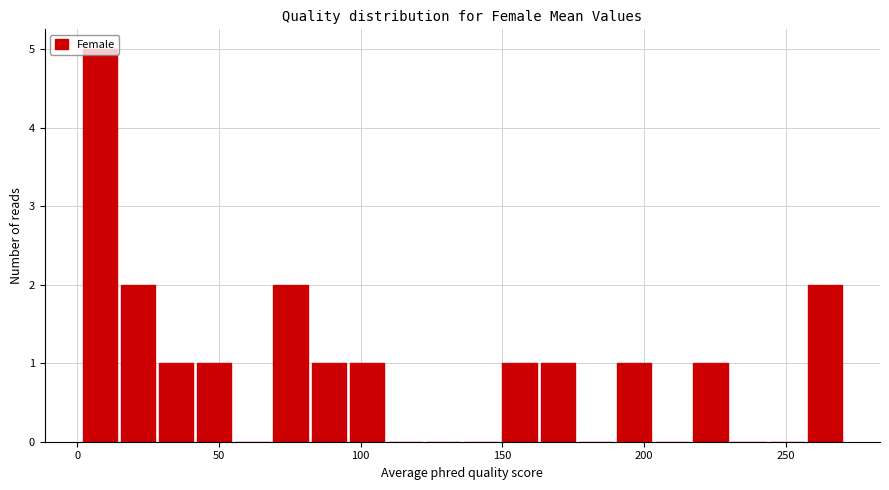

Around what value on the x-axis is the tallest bar? Give the approximate position of its centre, as read against the axis.

10